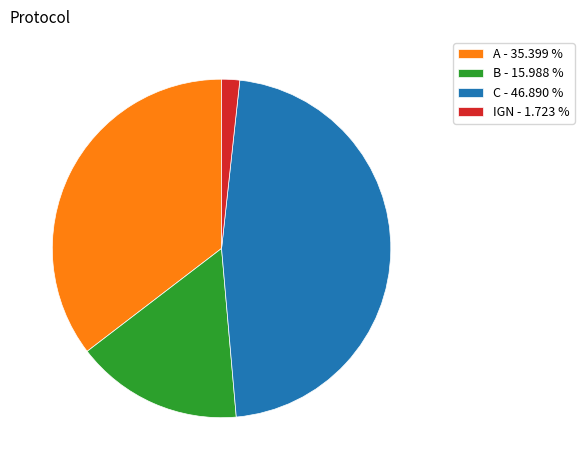

Approximately how many times larger is the value at A - 35.399 % compared to C - 46.890 %?

0.8